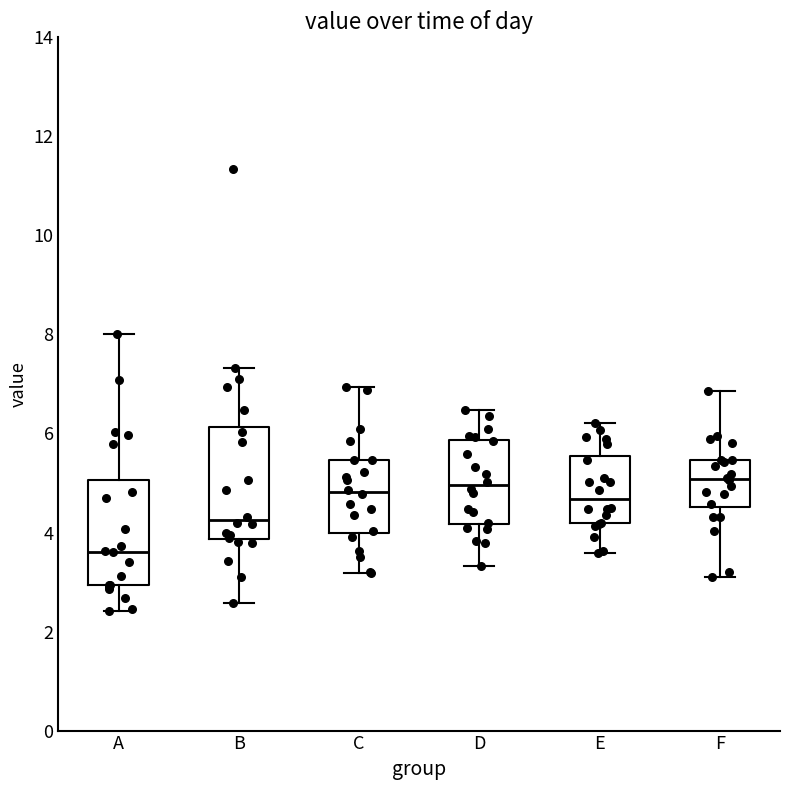

Reading left to right, read every box against the y-axis: the position of its median line, the range the box covers, and the ends of its whiskers. The values are not printed on the chart, so give them approximately, as read against the axis.

A: median 3.6, box 3.0 to 5.0, whiskers 2.4 to 8.0
B: median 4.2, box 3.8 to 6.2, whiskers 2.6 to 7.4
C: median 4.8, box 4.0 to 5.4, whiskers 3.2 to 7.0
D: median 5.0, box 4.2 to 5.8, whiskers 3.4 to 6.4
E: median 4.6, box 4.2 to 5.6, whiskers 3.6 to 6.2
F: median 5.0, box 4.6 to 5.4, whiskers 3.2 to 6.8